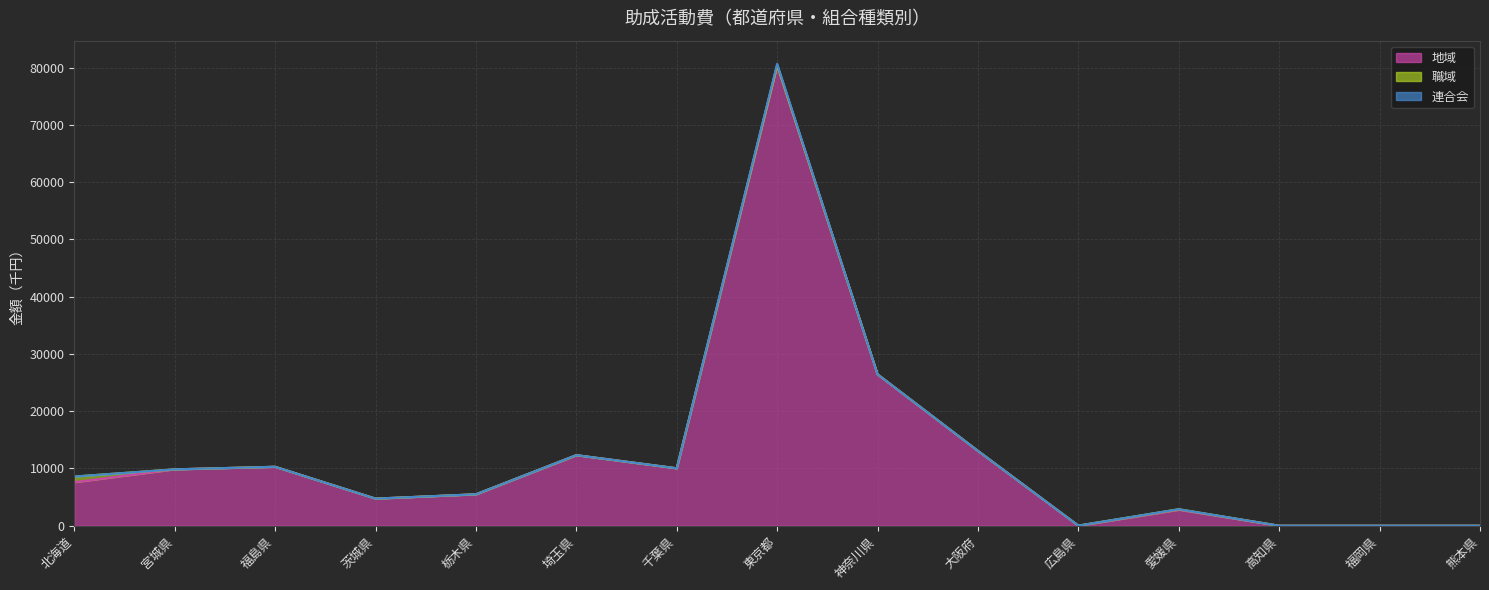

Rank the categories by 連合会 (上限) value from highest to lowest.

東京都, 神奈川県, 大阪府, 埼玉県, 福島県, 千葉県, 宮城県, 北海道, 栃木県, 茨城県, 愛媛県, 広島県, 高知県, 福岡県, 熊本県